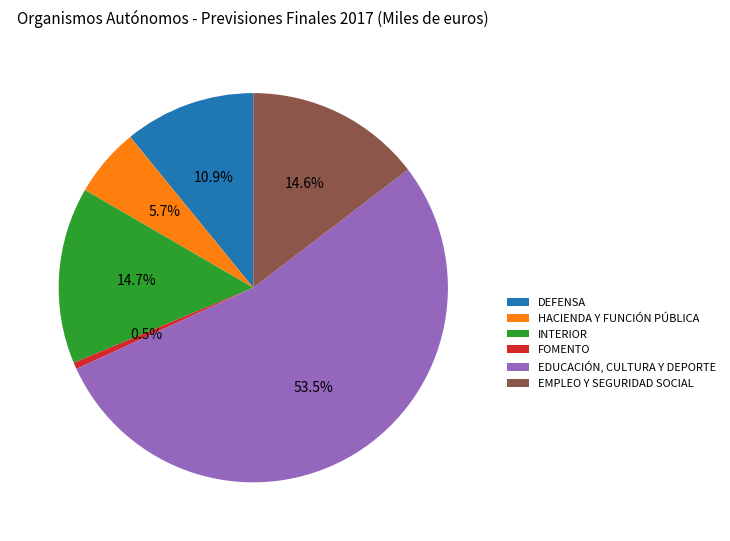

Which category accounts for the majority?

EDUCACIÓN, CULTURA Y DEPORTE